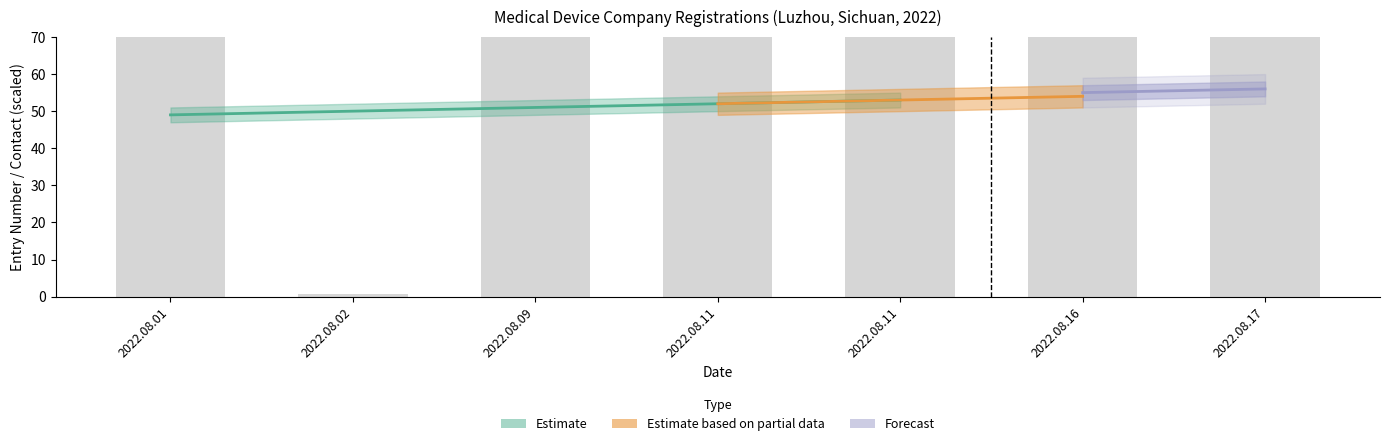

What is the minimum value shown in the chart?

0.7